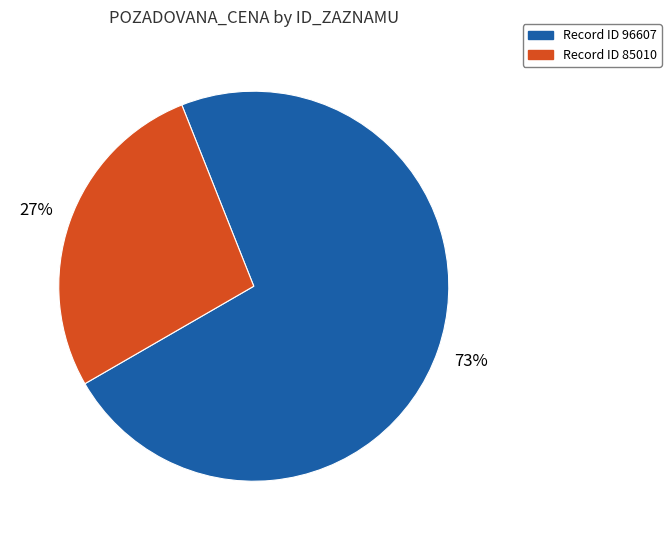

To the nearest percent, what is the average slice percentage?

50%